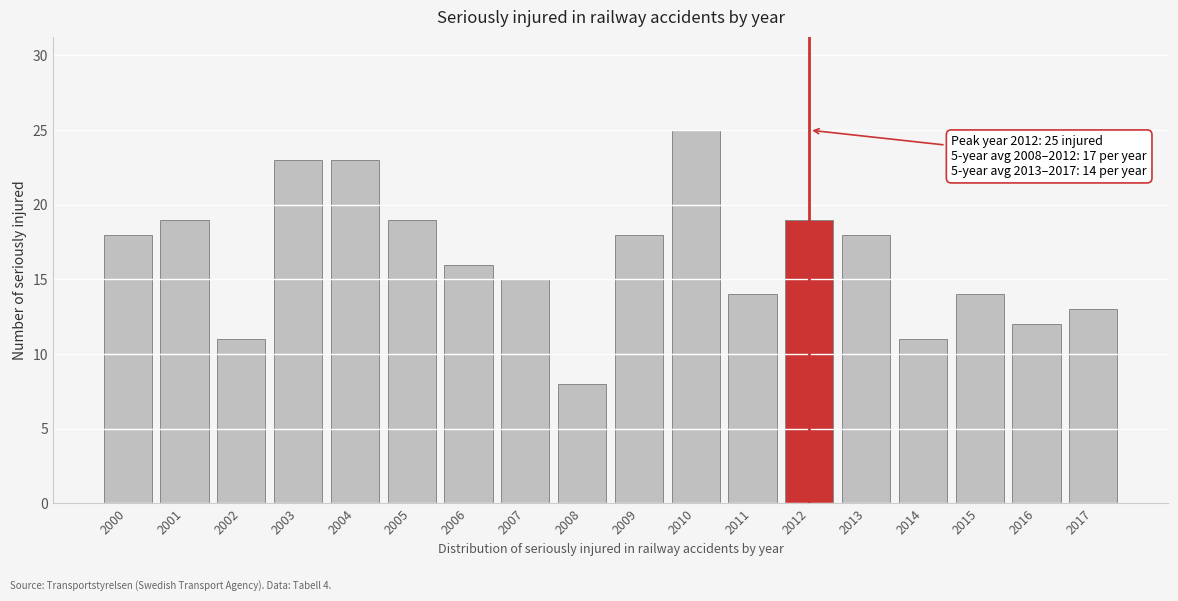

Reading left to right, extract all data points from this chart.

18	19	11	23	23	19	16	15	8	18	25	14	19	18	11	14	12	13